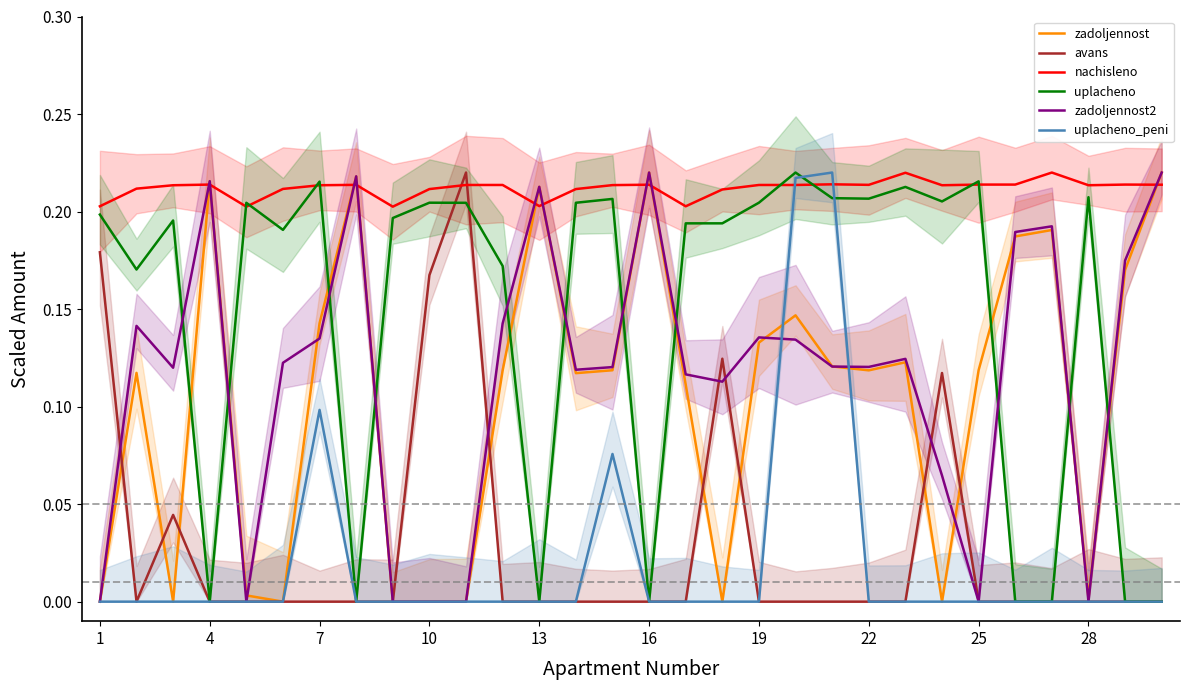

True or false: nachisleno has a value of 0.2 at 13.

True